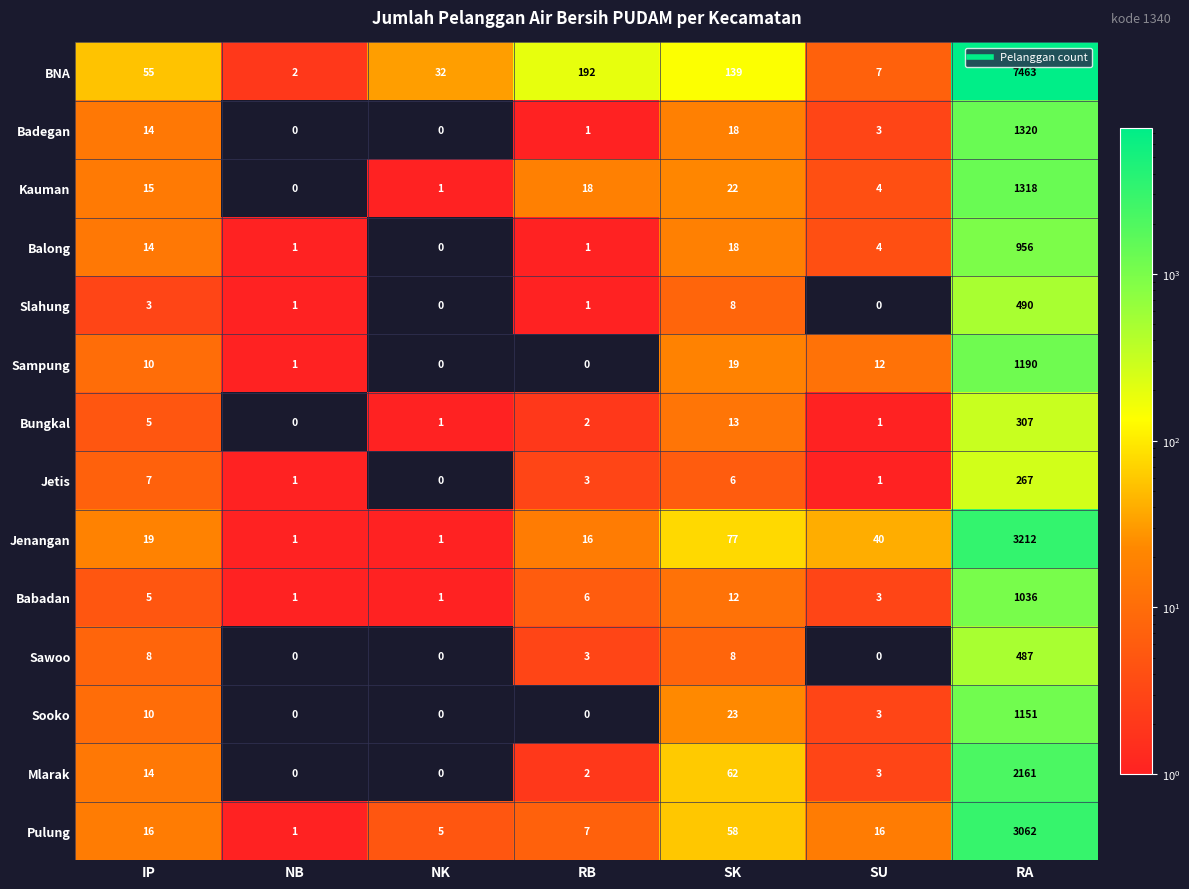

Is the value of Sooko at NB greater than the value of Kauman at SU?

No